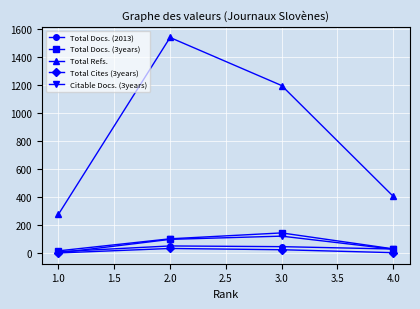

What is the difference between the second highest and minimum values in the Total Refs. series?

919